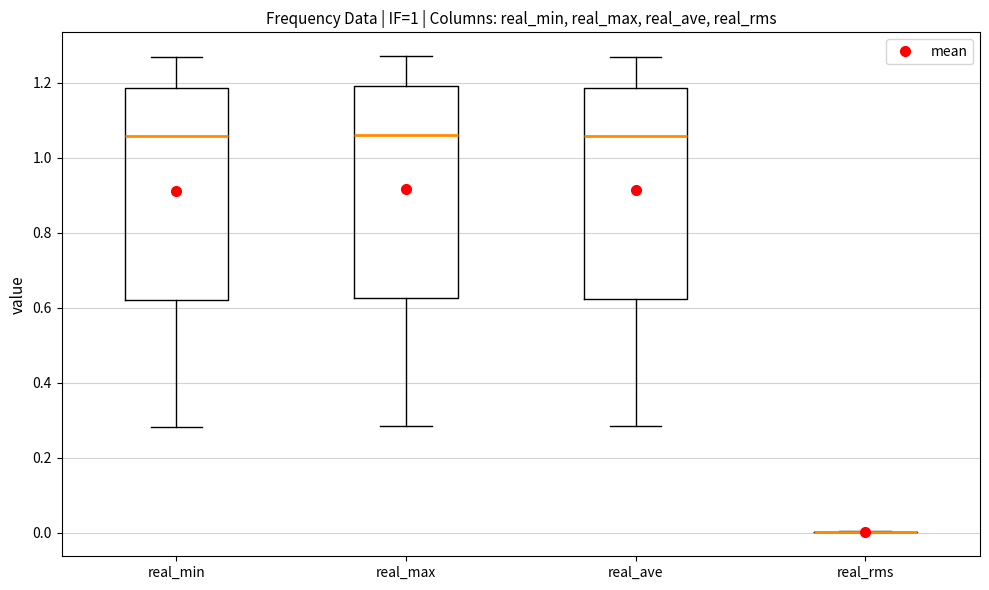

Reading left to right, read every box against the y-axis: the position of its median line, the range the box covers, and the ends of its whiskers. The values are not printed on the chart, so give them approximately, as read against the axis.

real_min: median 1.06, box 0.62 to 1.18, whiskers 0.28 to 1.26
real_max: median 1.06, box 0.62 to 1.20, whiskers 0.28 to 1.28
real_ave: median 1.06, box 0.62 to 1.18, whiskers 0.28 to 1.26
real_rms: box collapsed to a line at 0.00, whiskers 0.00 to 0.00